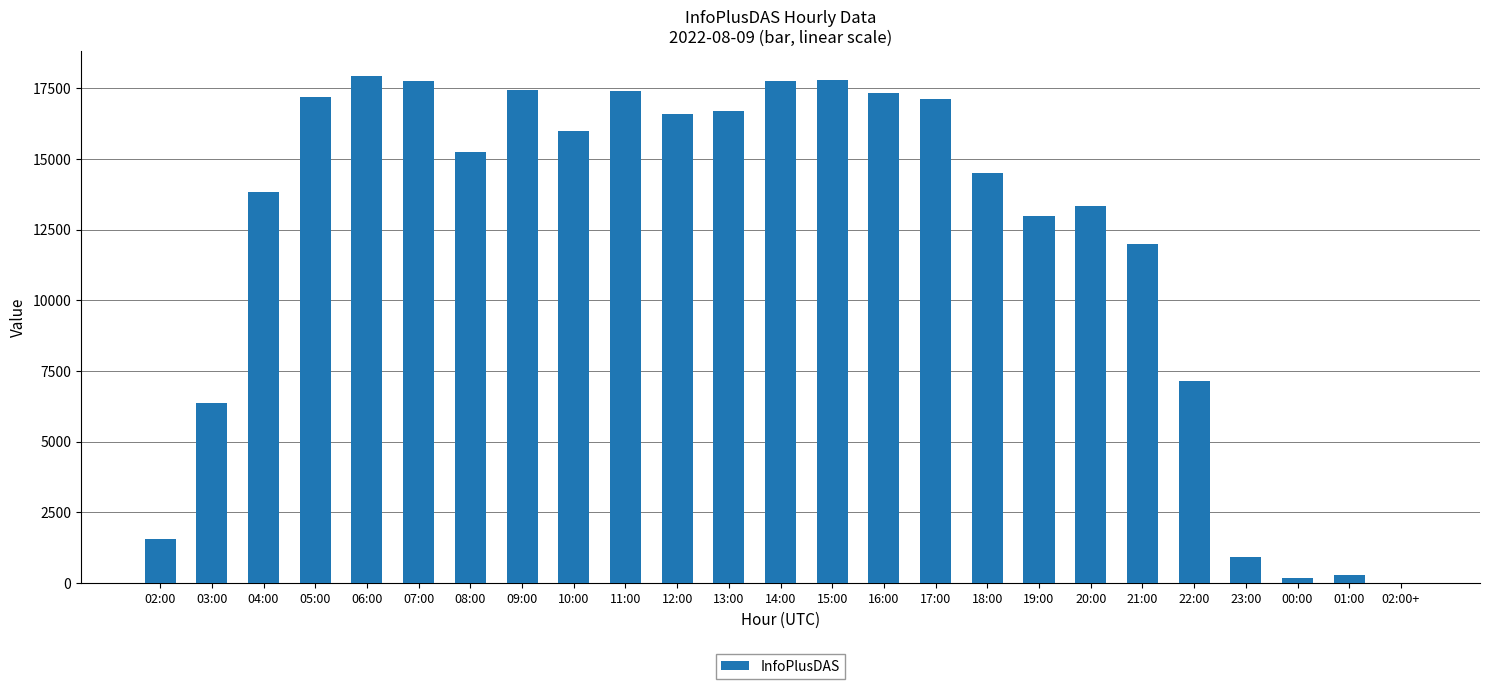

What is the sum of all values?

305323